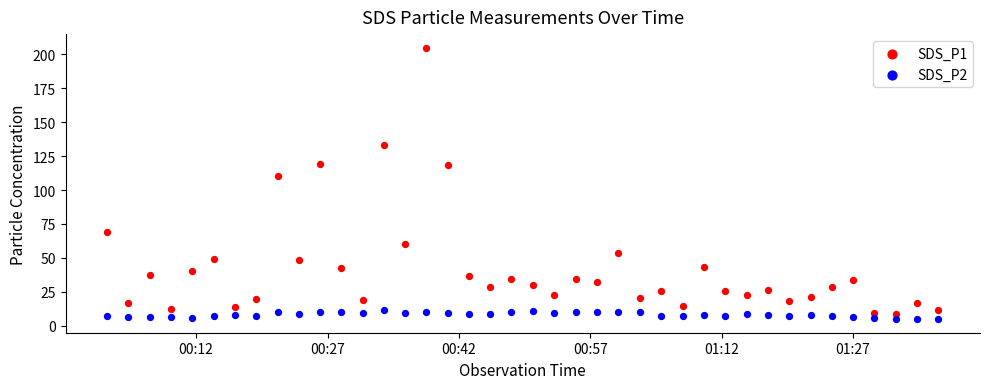

Across all data points, what is the range of Y values (max minus min)?

200.1